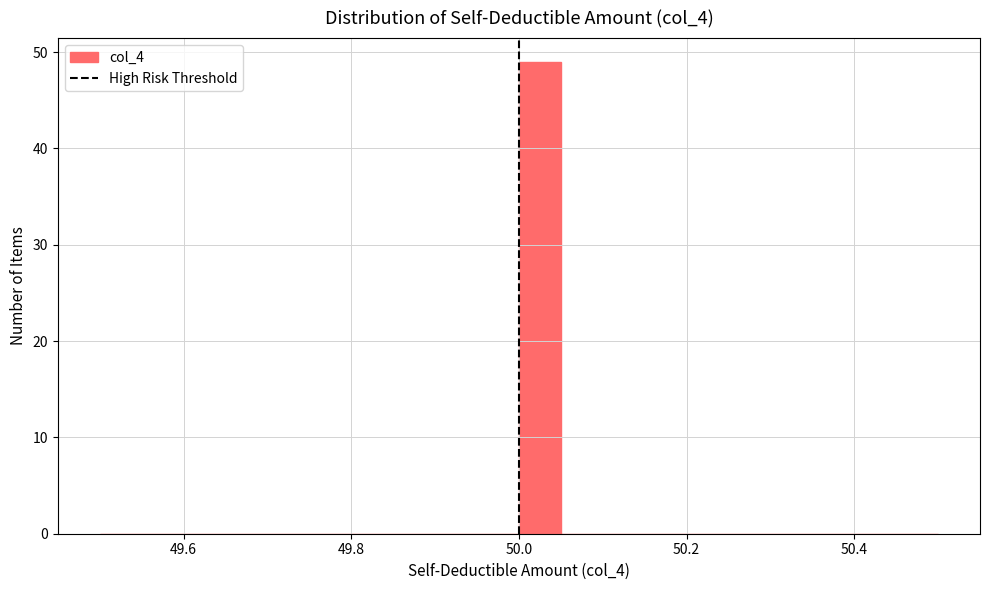

Read against the x-axis, roughly where is the centre of the tallest bar?

50.02